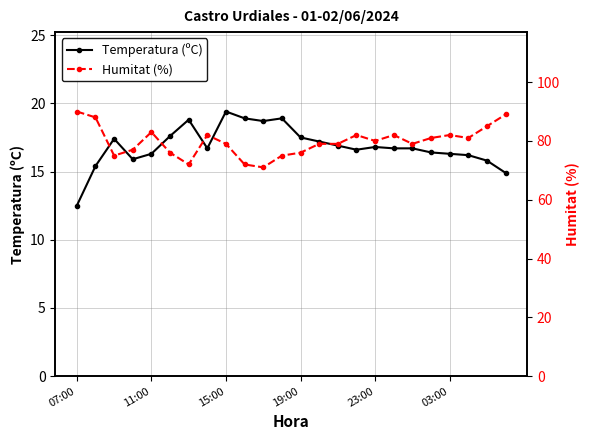

What is the difference between the Humitat (%) values at 13 and 07:00?

11.0